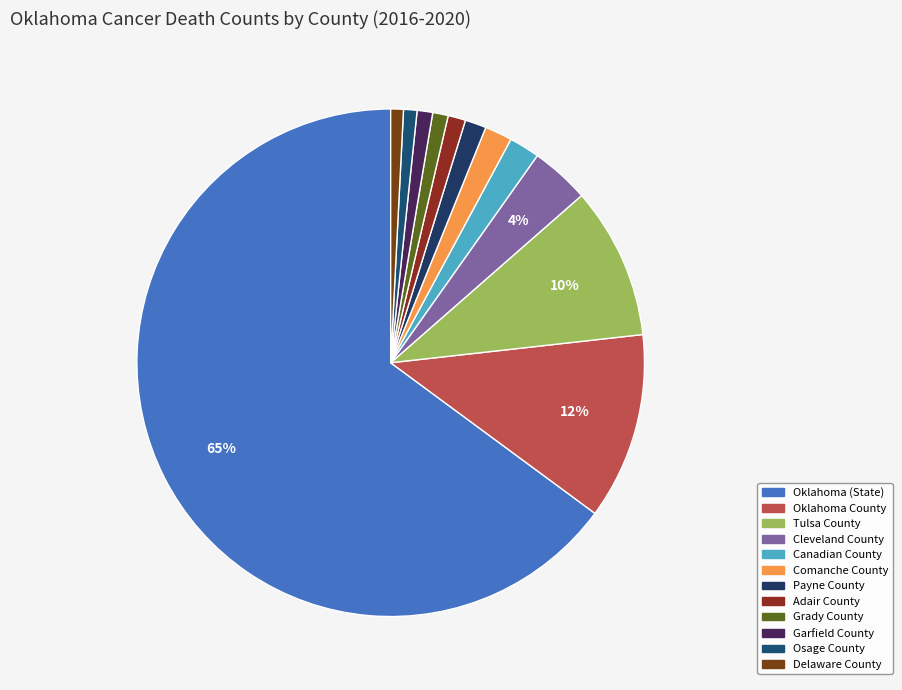

Combined, what portion of the pie is Adair County and Cleveland County?

4.9%